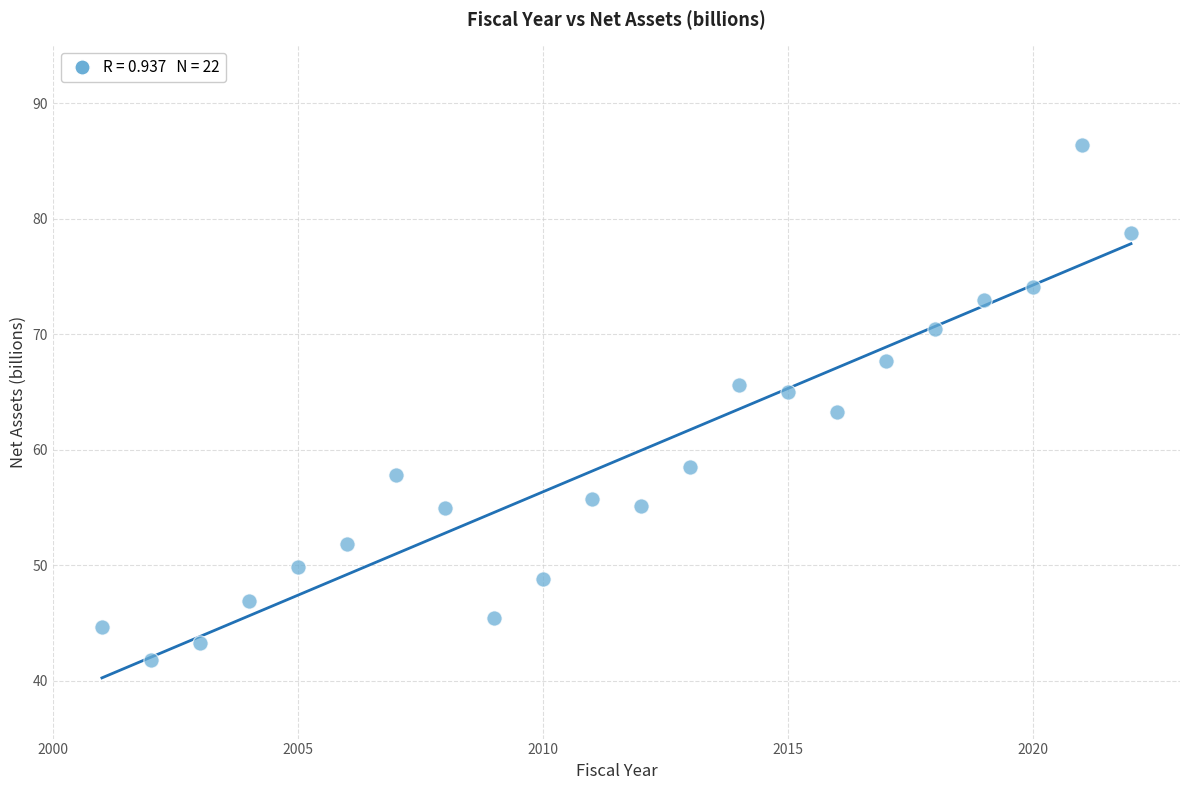

What is the range of Y values (max minus min)?

44.6